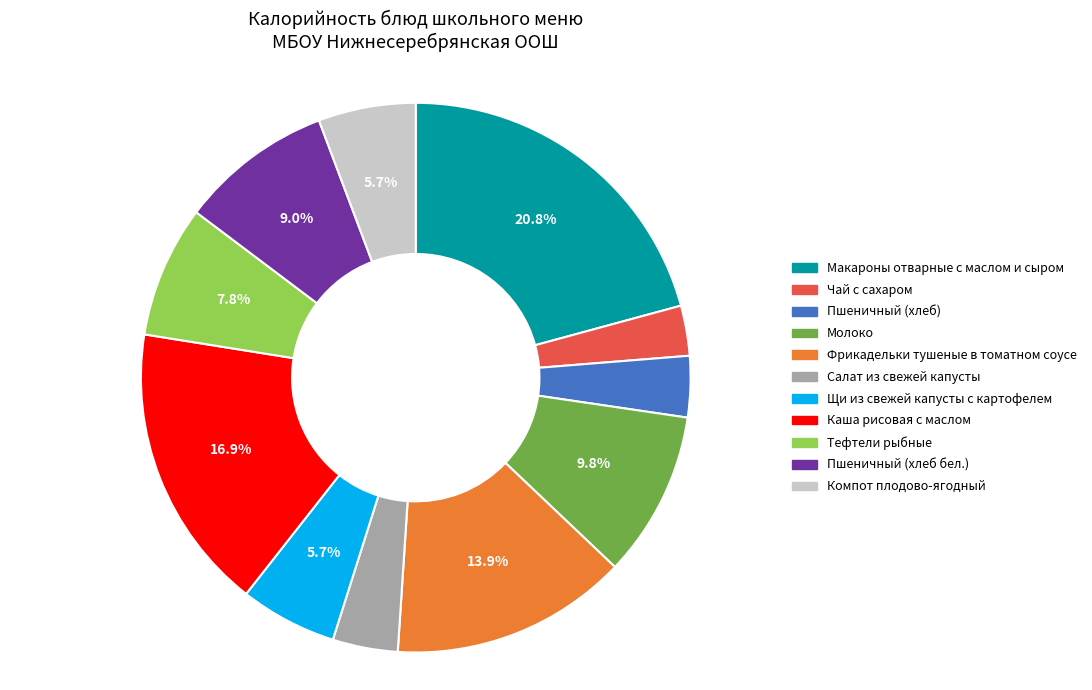

Is there any slice that represents more than half of the pie?

No